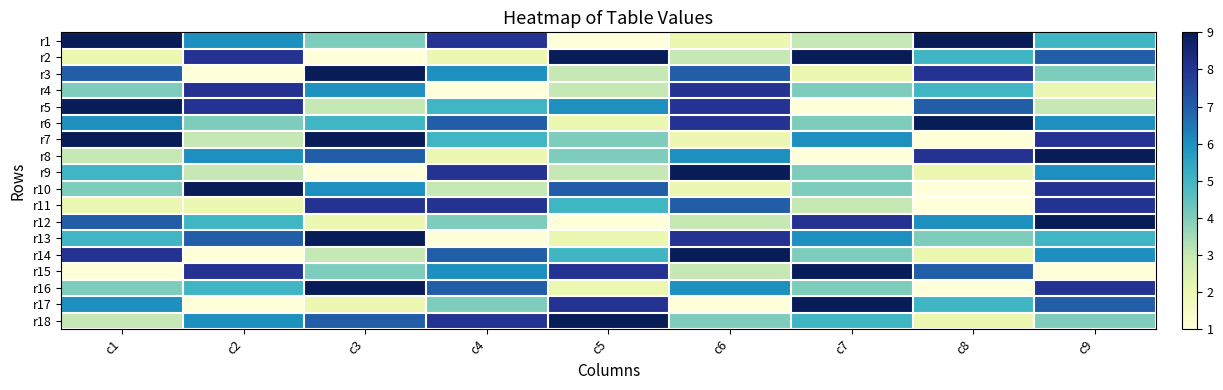

Reading left to right, what are all the values shown in this chart?

r1: c1=9	c2=6	c3=4	c4=8	c5=1	c6=2	c7=3	c8=9	c9=5
r2: c1=2	c2=8	c3=1	c4=2	c5=9	c6=3	c7=9	c8=5	c9=7
r3: c1=7	c2=1	c3=9	c4=6	c5=3	c6=7	c7=2	c8=8	c9=4
r4: c1=4	c2=8	c3=6	c4=1	c5=3	c6=8	c7=4	c8=5	c9=2
r5: c1=9	c2=8	c3=3	c4=5	c5=6	c6=8	c7=1	c8=7	c9=3
r6: c1=6	c2=4	c3=5	c4=7	c5=2	c6=8	c7=4	c8=9	c9=6
r7: c1=9	c2=3	c3=9	c4=5	c5=4	c6=2	c7=6	c8=1	c9=8
r8: c1=3	c2=6	c3=7	c4=2	c5=4	c6=6	c7=1	c8=8	c9=9
r9: c1=5	c2=3	c3=1	c4=8	c5=3	c6=9	c7=4	c8=2	c9=6
r10: c1=4	c2=9	c3=6	c4=3	c5=7	c6=2	c7=4	c8=1	c9=8
r11: c1=2	c2=2	c3=8	c4=8	c5=5	c6=7	c7=3	c8=1	c9=8
r12: c1=7	c2=5	c3=2	c4=4	c5=1	c6=3	c7=8	c8=6	c9=9
r13: c1=5	c2=7	c3=9	c4=1	c5=2	c6=8	c7=6	c8=4	c9=5
r14: c1=8	c2=1	c3=3	c4=7	c5=5	c6=9	c7=4	c8=2	c9=6
r15: c1=1	c2=8	c3=4	c4=6	c5=8	c6=3	c7=9	c8=7	c9=1
r16: c1=4	c2=5	c3=9	c4=7	c5=2	c6=6	c7=4	c8=1	c9=8
r17: c1=6	c2=1	c3=2	c4=4	c5=8	c6=1	c7=9	c8=5	c9=7
r18: c1=3	c2=6	c3=7	c4=8	c5=9	c6=4	c7=5	c8=2	c9=4